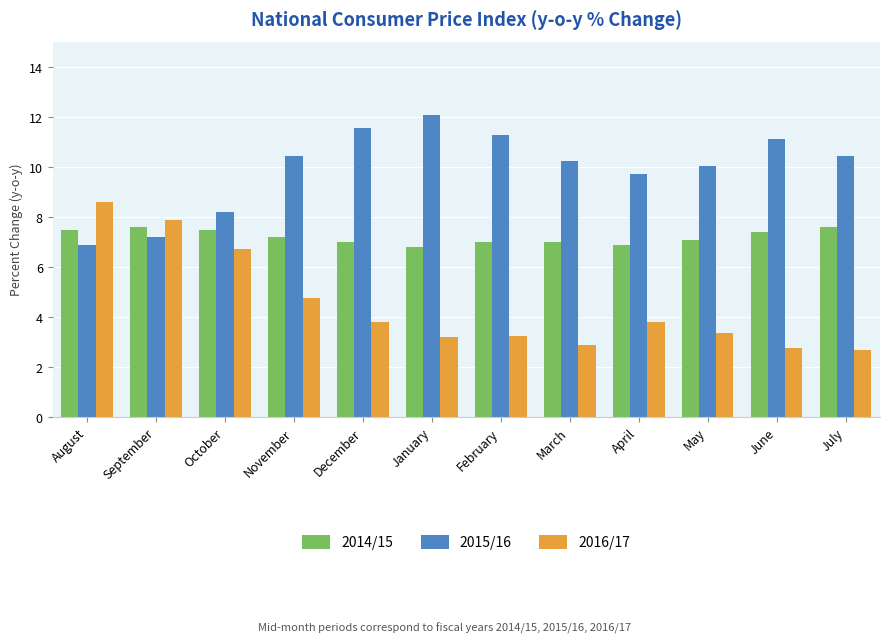

The 2016/17 series shows 4.8 at November. True or false?

True